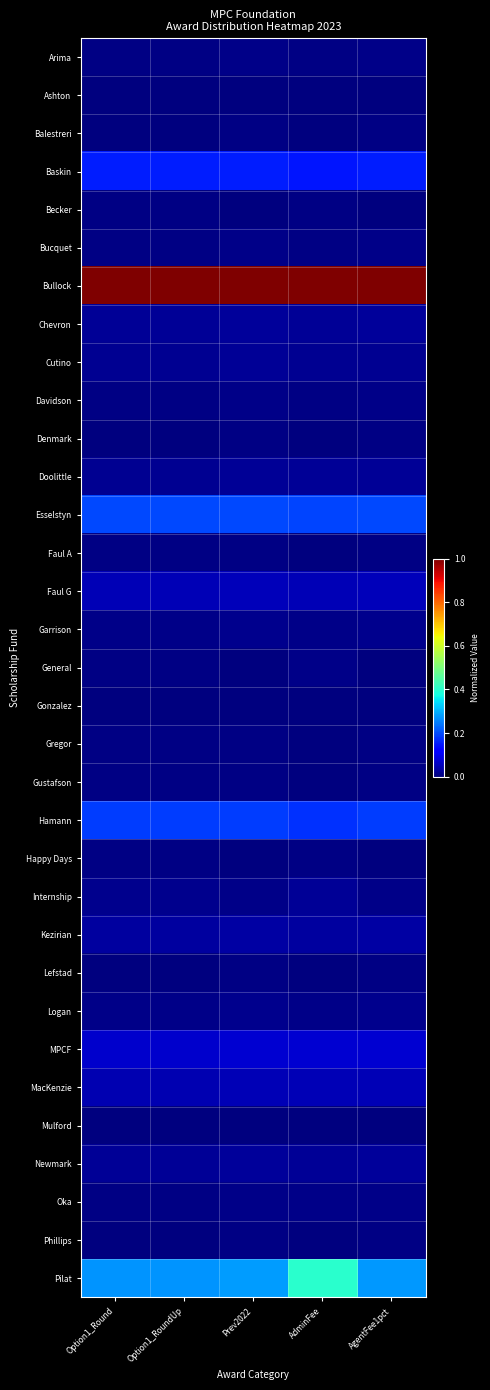

Which series changed the most between Option1_Round and AdminFee?

Pilat